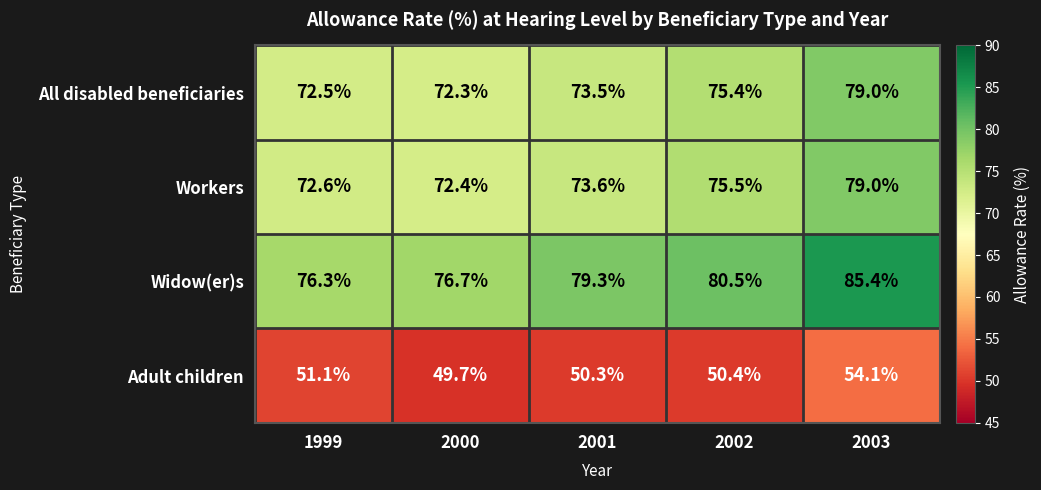

Reading left to right, extract all data points from this chart.

All disabled beneficiaries: 1999=72.5	2000=72.3	2001=73.5	2002=75.4	2003=79.0
Workers: 1999=72.6	2000=72.4	2001=73.6	2002=75.5	2003=79.0
Widow(er)s: 1999=76.3	2000=76.7	2001=79.3	2002=80.5	2003=85.4
Adult children: 1999=51.1	2000=49.7	2001=50.3	2002=50.4	2003=54.1